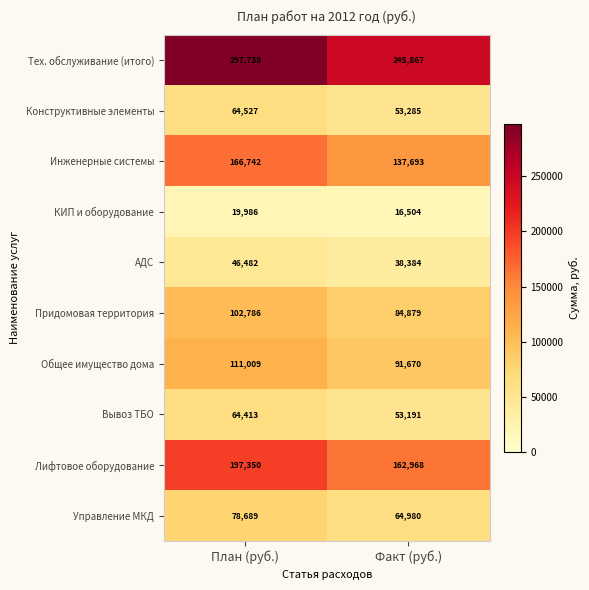

Reading left to right, transcribe all the data shown in this chart.

Тех. обслуживание (итого): 297738	245867
Конструктивные элементы: 64527	53285
Инженерные системы: 166742	137693
КИП и оборудование: 19986	16504
АДС: 46482	38384
Придомовая территория: 102786	84879
Общее имущество дома: 111009	91670
Вывоз ТБО: 64413	53191
Лифтовое оборудование: 197350	162968
Управление МКД: 78689	64980